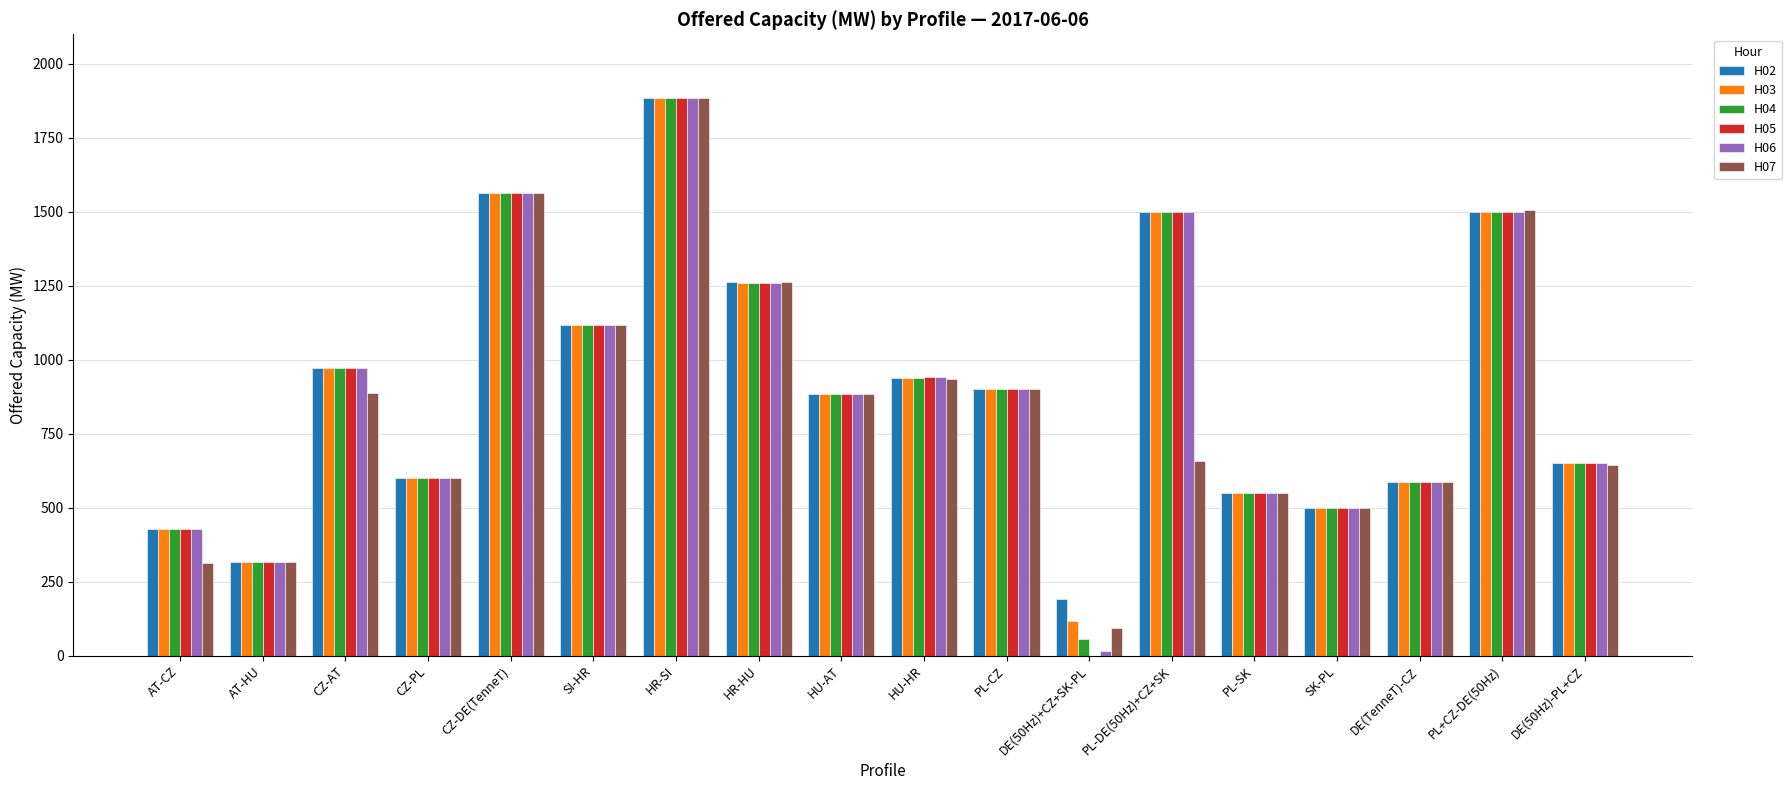

What is the total value across all series at CZ-DE(TenneT)?

9372